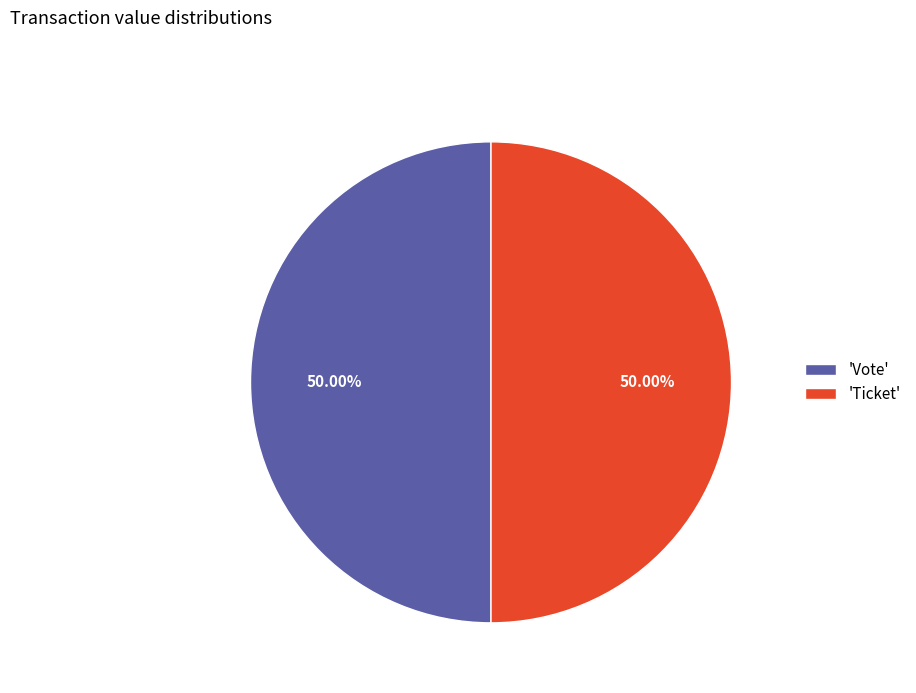

What is the ratio of the value at 'Vote' to the value at 'Ticket'?

1.0